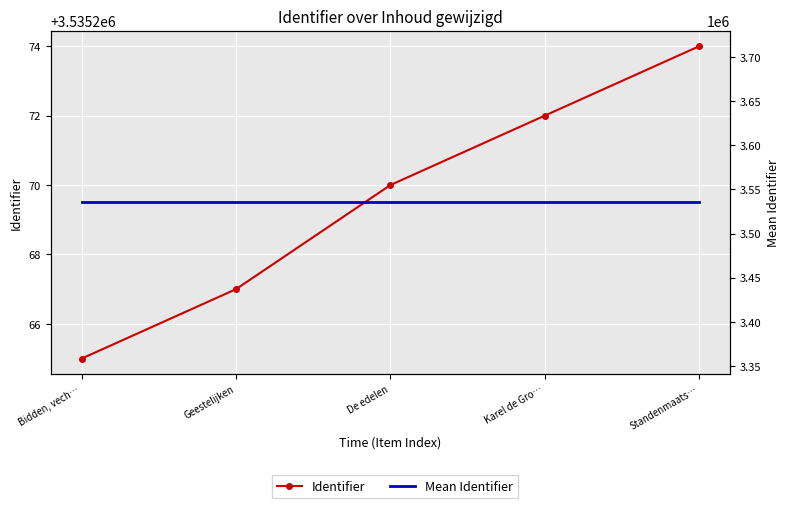

The value of Identifier at Standenmaats… is 4961828.5. True or false?

False